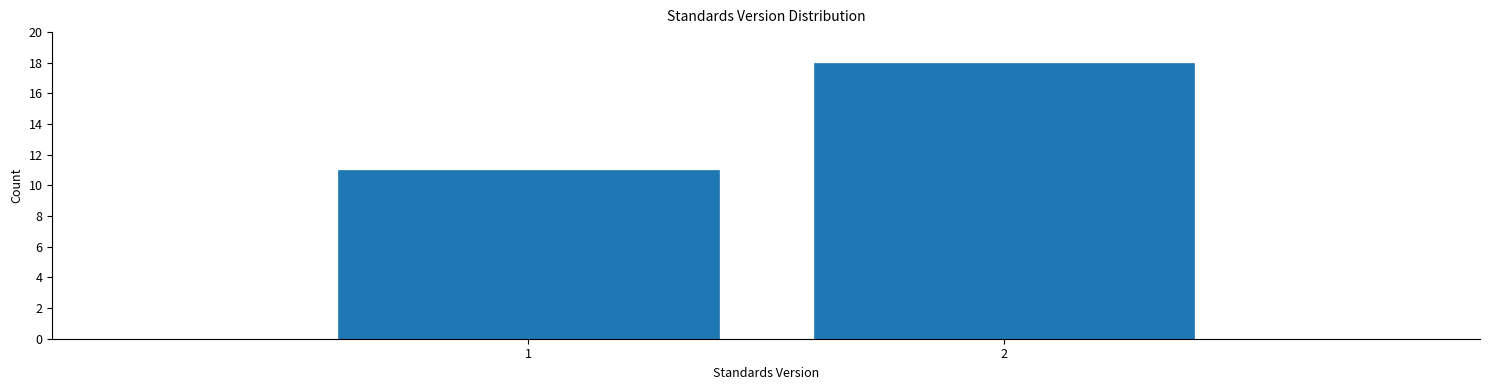

Reading left to right, extract all data points from this chart.

1=11	2=18